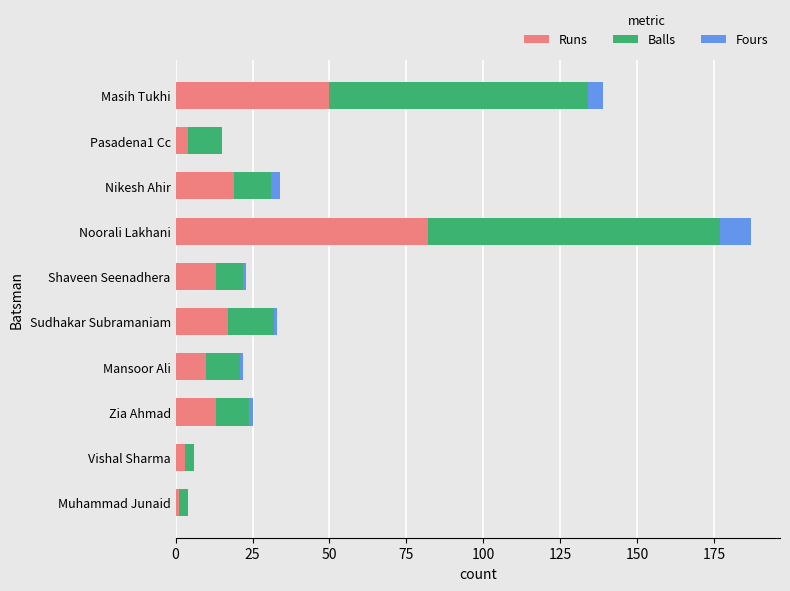

Where is Runs nearest to the value 41?

Masih Tukhi